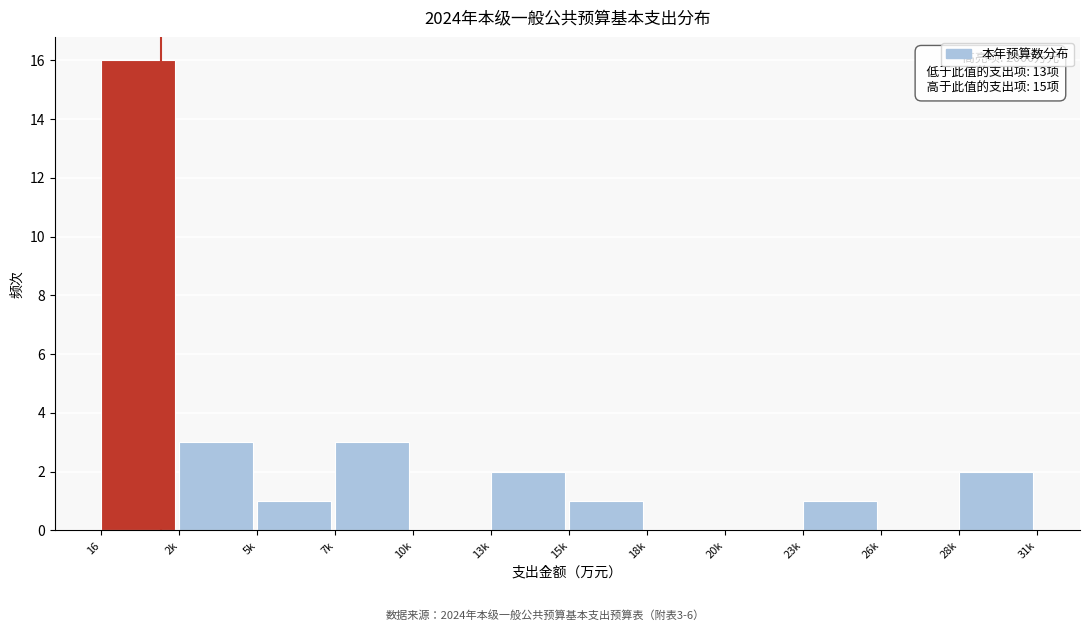

Reading left to right, list all the values displayed in this chart.

16=16	2k=3	5k=1	7k=3	10k=0	13k=2	15k=1	18k=0	20k=0	23k=1	26k=0	28k=2